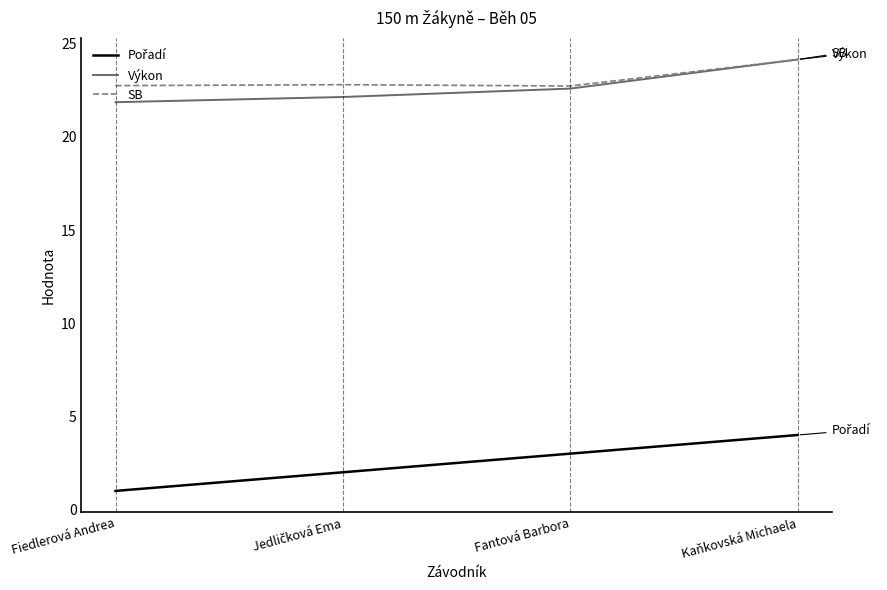

The SB series shows 9.4 at Kaňkovská Michaela. True or false?

False